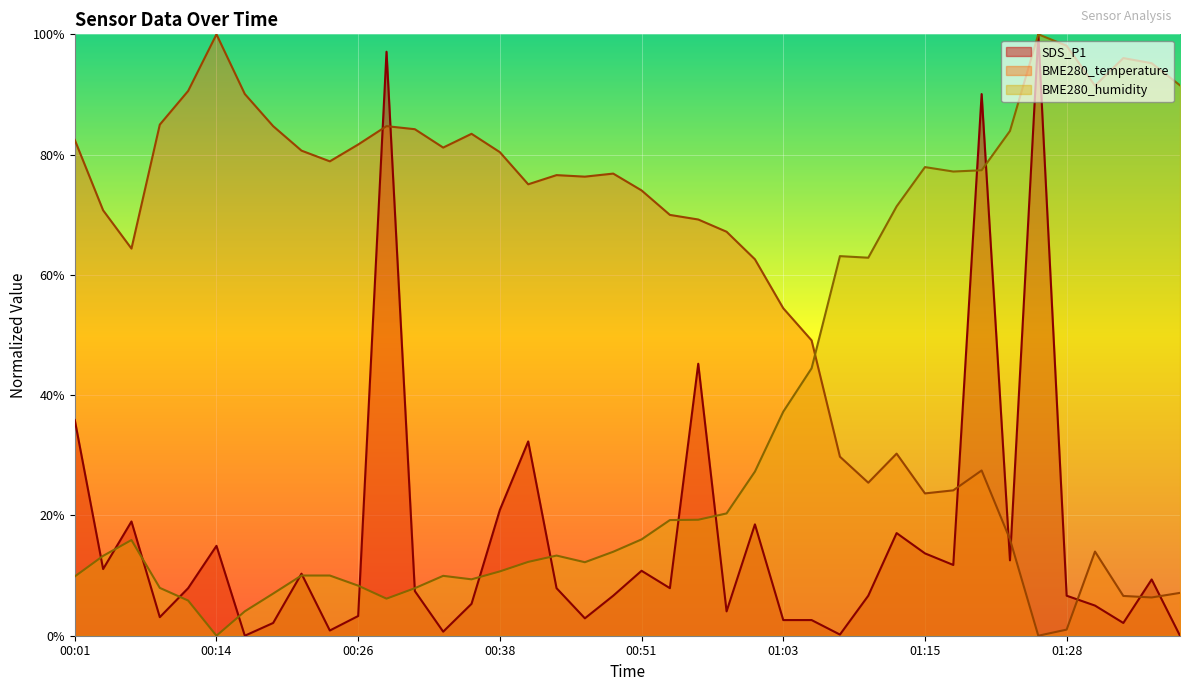

Which series has the widest spread of values?

SDS_P1